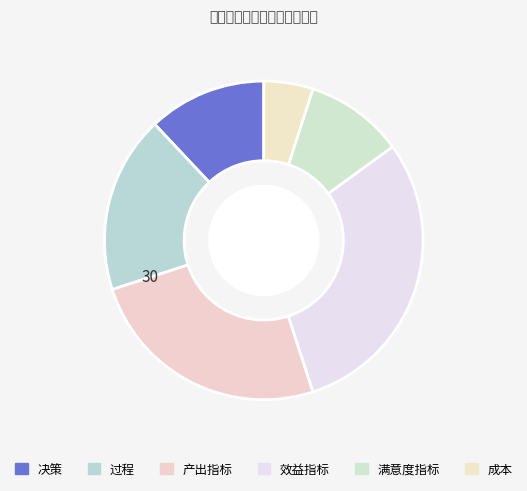

Which slice is the smallest?

成本